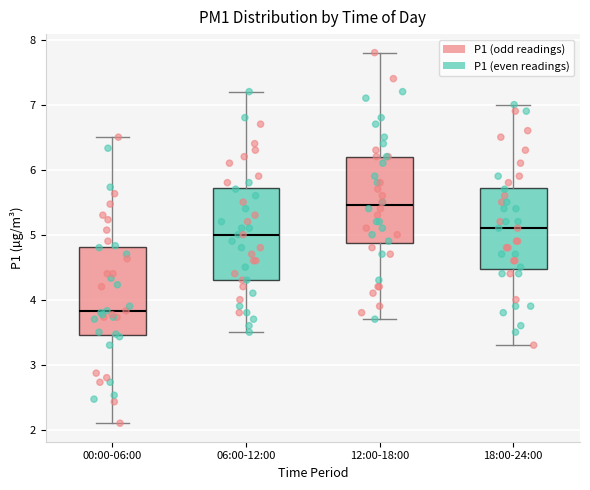

Reading left to right, read every box against the y-axis: the position of its median line, the range the box covers, and the ends of its whiskers. The values are not printed on the chart, so give them approximately, as read against the axis.

00:00-06:00: median 3.8, box 3.5 to 4.8, whiskers 2.1 to 6.5
06:00-12:00: median 5.0, box 4.3 to 5.7, whiskers 3.5 to 7.2
12:00-18:00: median 5.5, box 4.9 to 6.2, whiskers 3.7 to 7.8
18:00-24:00: median 5.1, box 4.5 to 5.7, whiskers 3.3 to 7.0